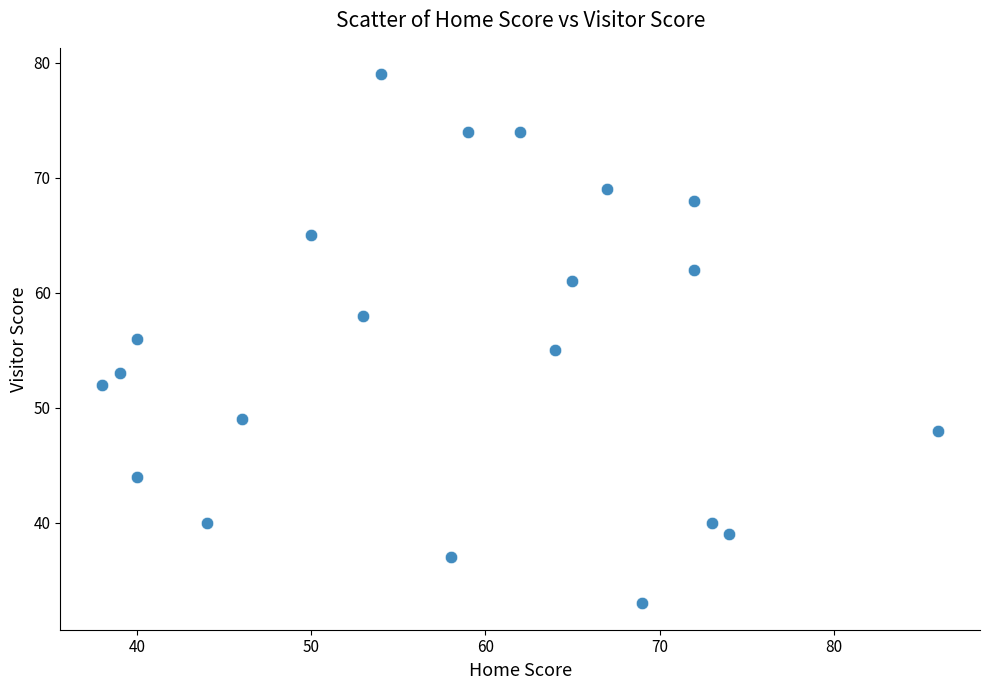

What is the range of Y values (max minus min)?

46